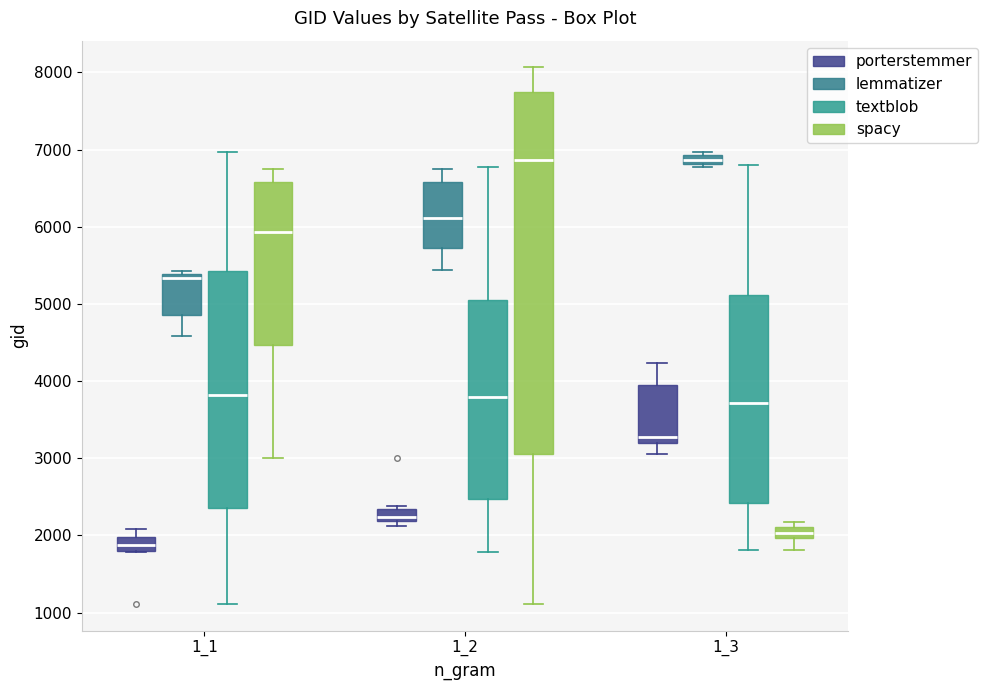

Comparing the boxes themselves (not the whiskers), which one is the tallest?

1_2 (spacy)